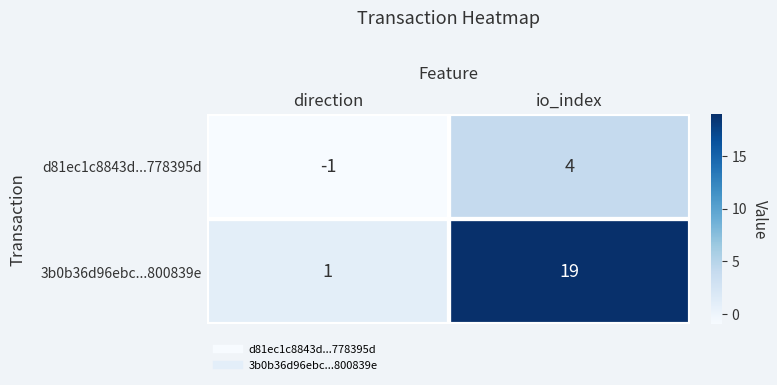

The value of 3b0b36d96ebc...800839e at direction is 1. True or false?

True